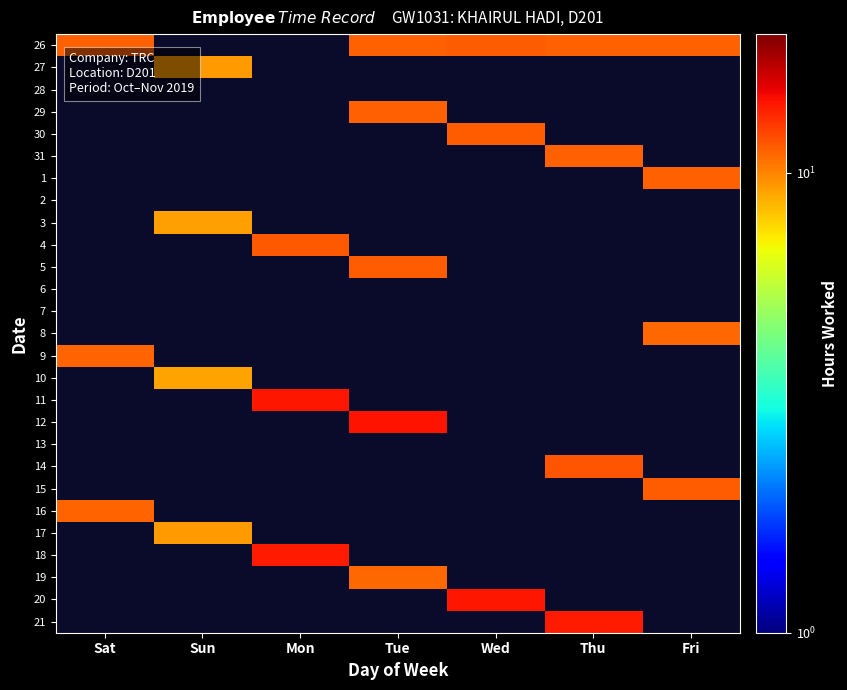

Rank the series by their maximum value, from highest to lowest.

12, 20, 11, 18, 21, 14, 4, 26, 30, 5, 15, 29, 31, 1, 16, 9, 8, 19, 27, 17, 3, 10, 28, 2, 6, 7, 13